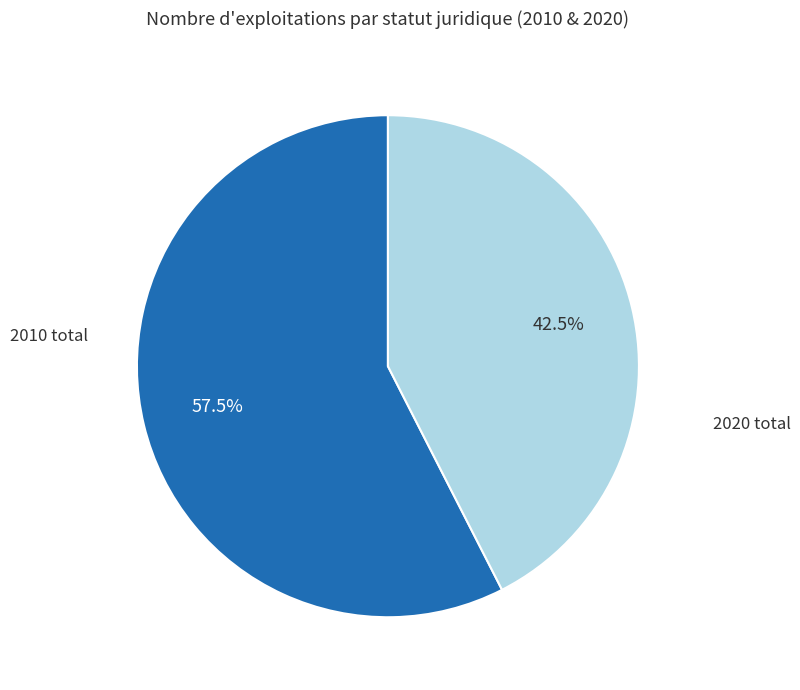

Does any single category account for the majority?

Yes